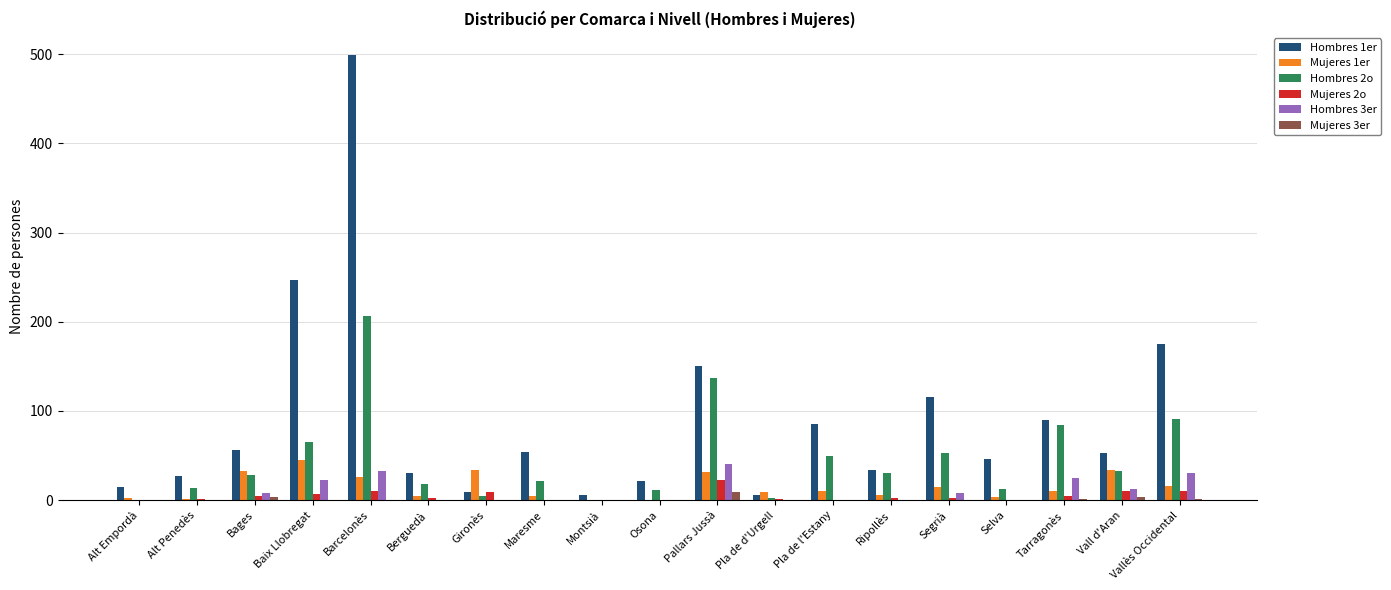

At which label is Hombres 1er closest to 252?

Baix Llobregat